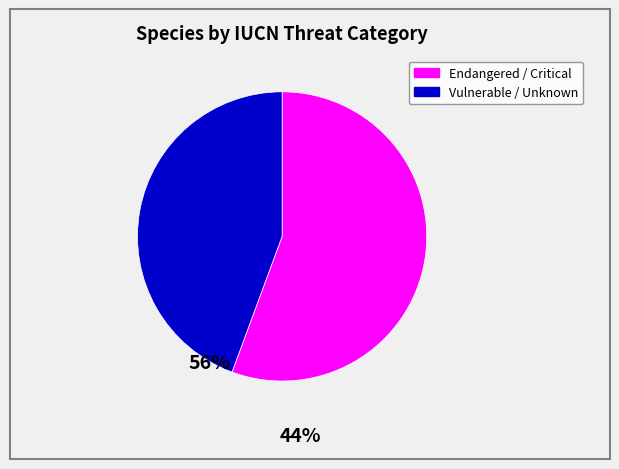

Is there any slice that represents more than half of the pie?

Yes